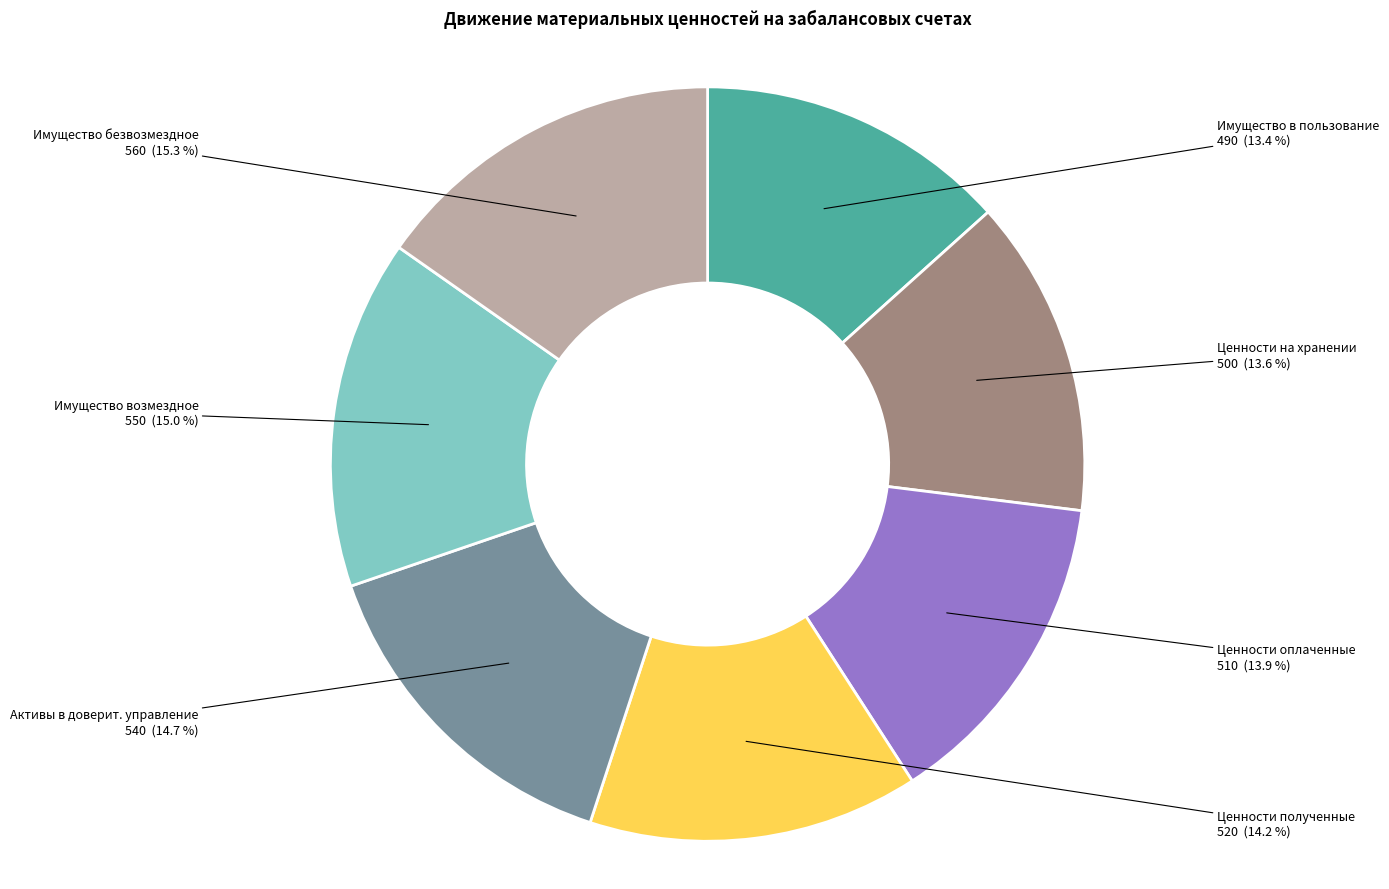

How much of the chart is everything except Ценности оплаченные?

86.1%